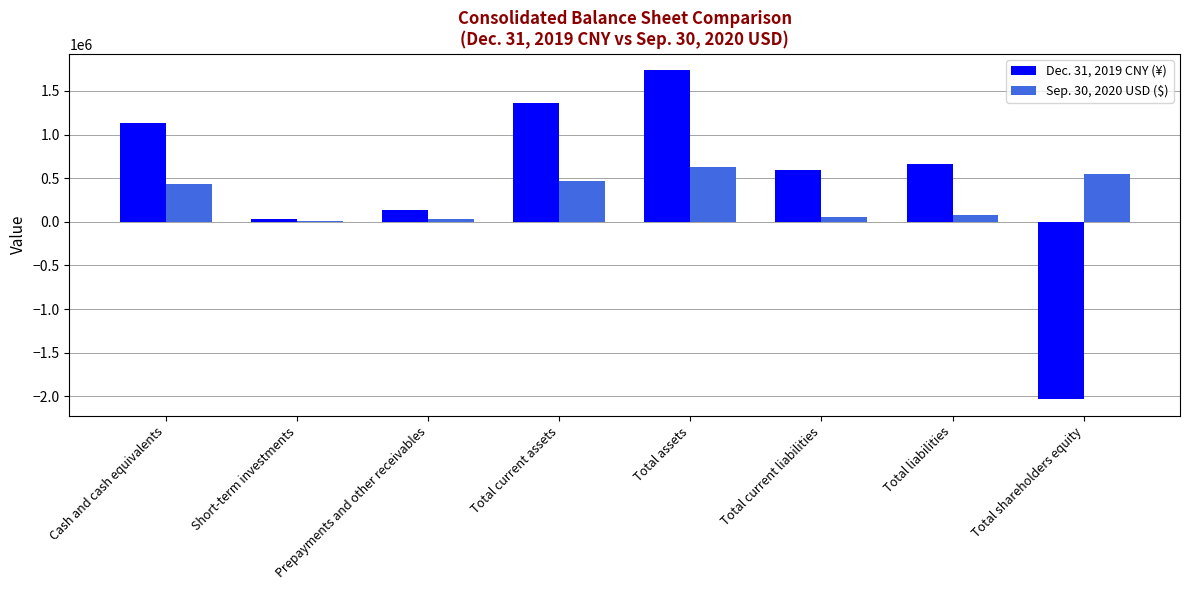

What is the total value across all series at Total current liabilities?

639939